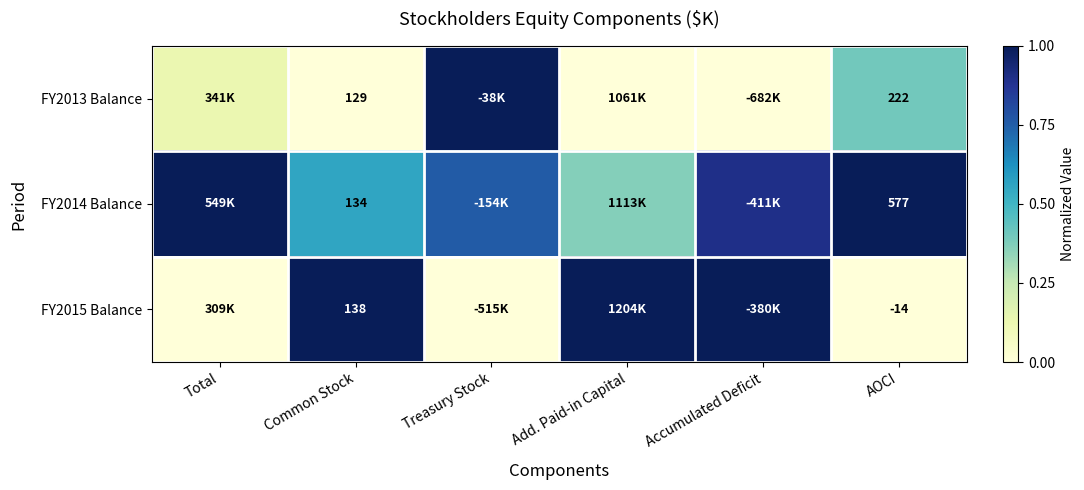

How many FY2014 Balance values are between 0 and 1?

6